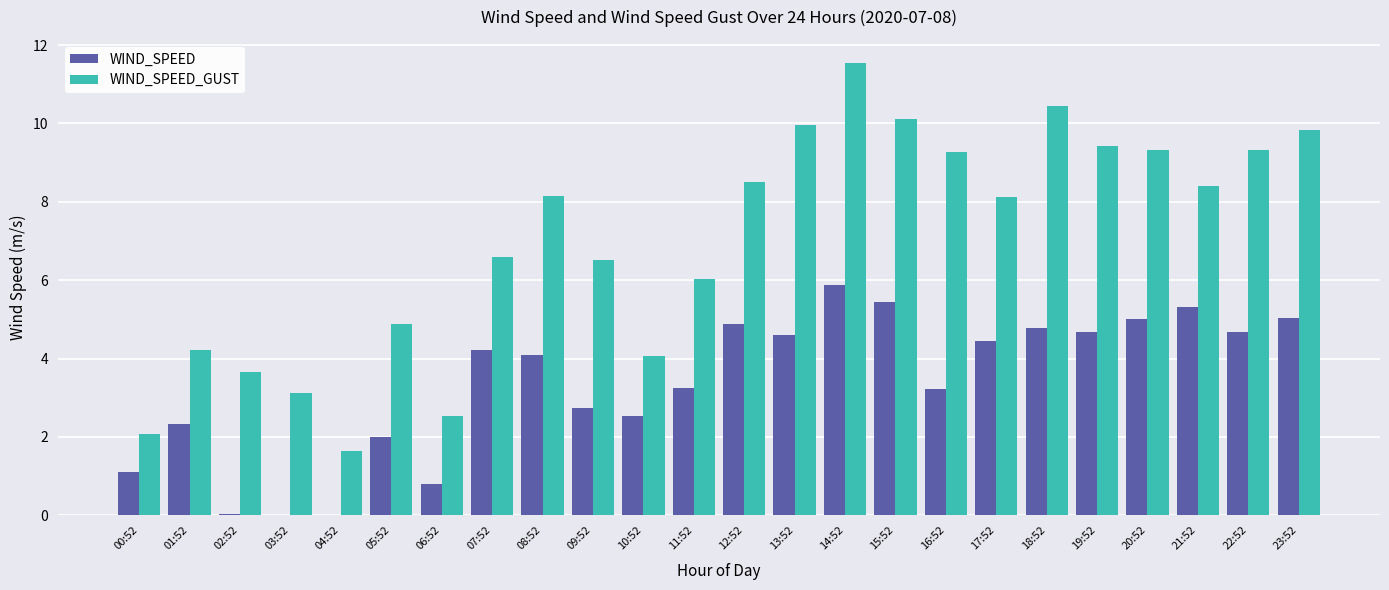

At which category is the sum across all series the highest?

14:52